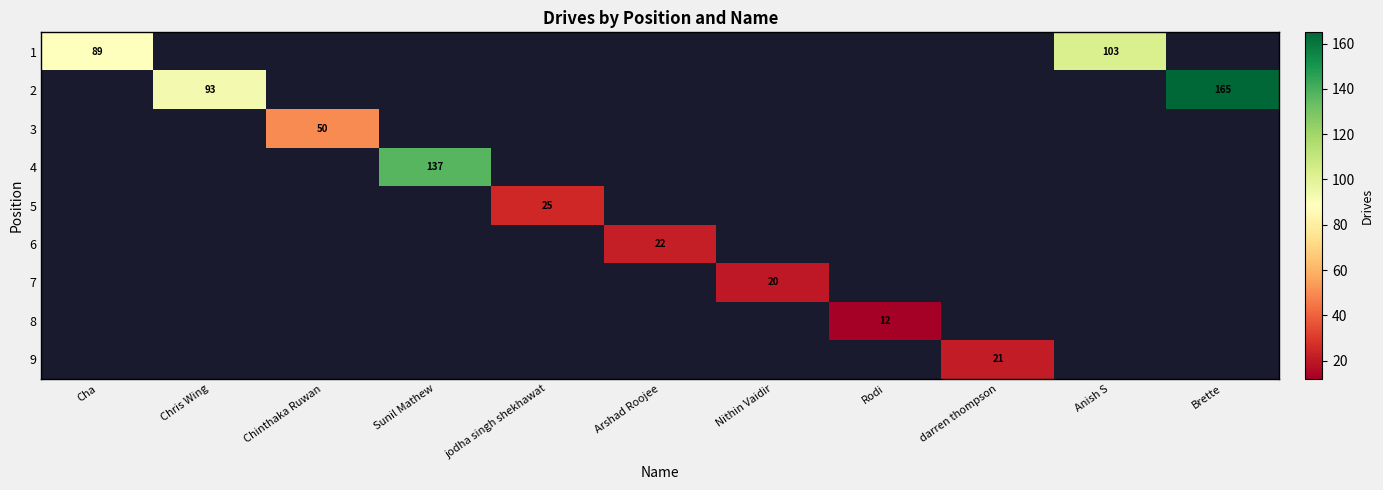

How many categories are shown in the chart?

11